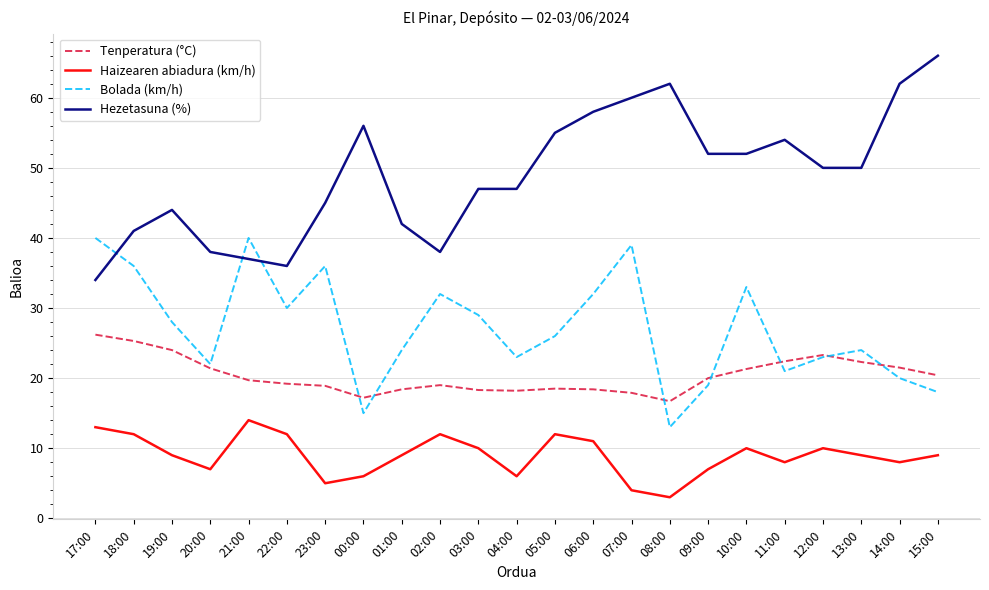

At which category does the chart reach its minimum across all series?

08:00